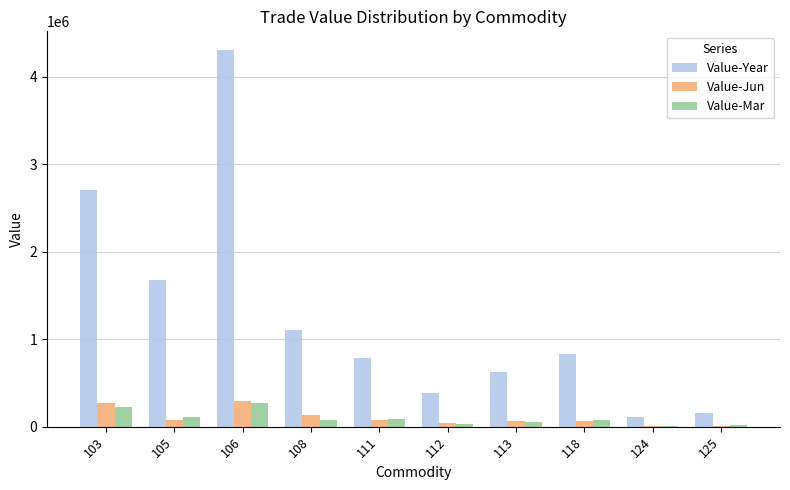

Which series changed the most between 106 and 112?

Value-Year